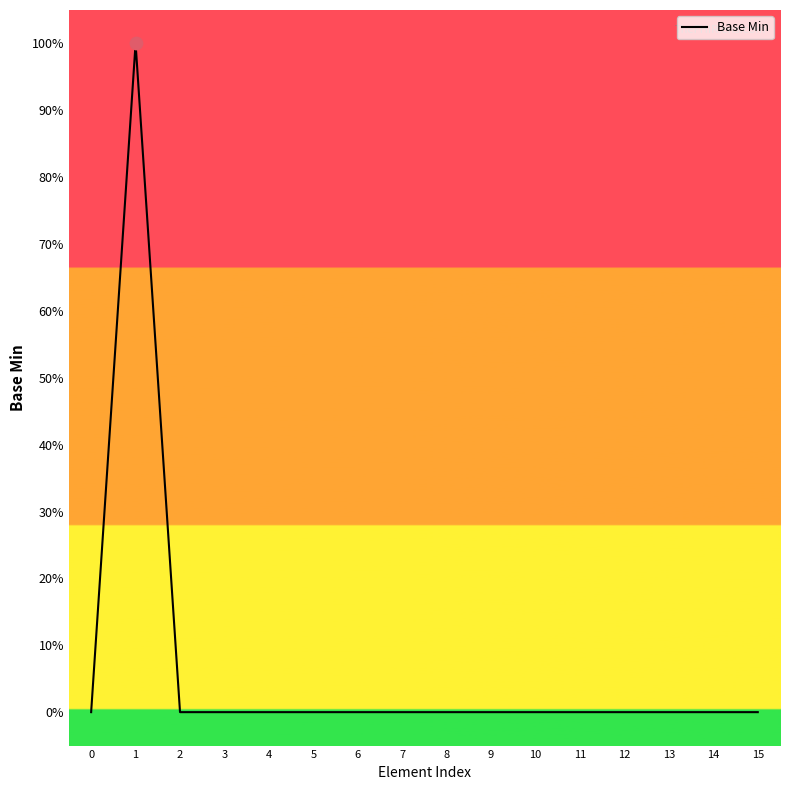

Between 12 and 11, which is larger?

12